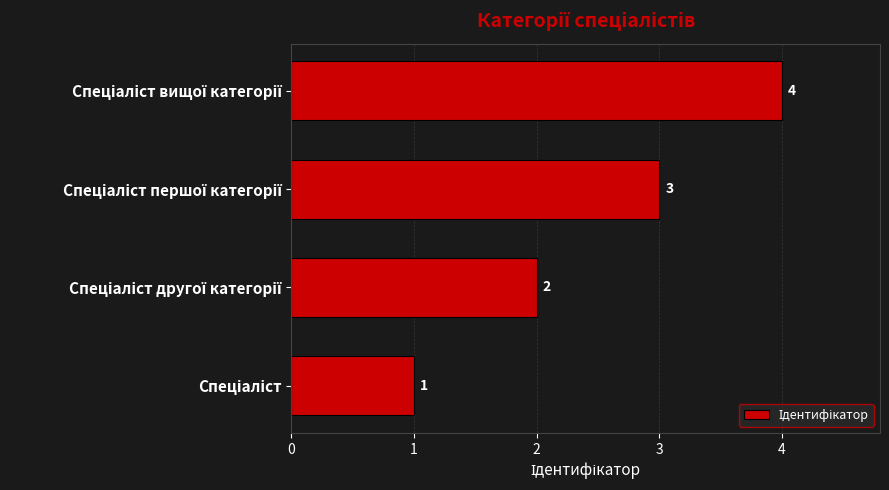

What is the sum of all values?

10